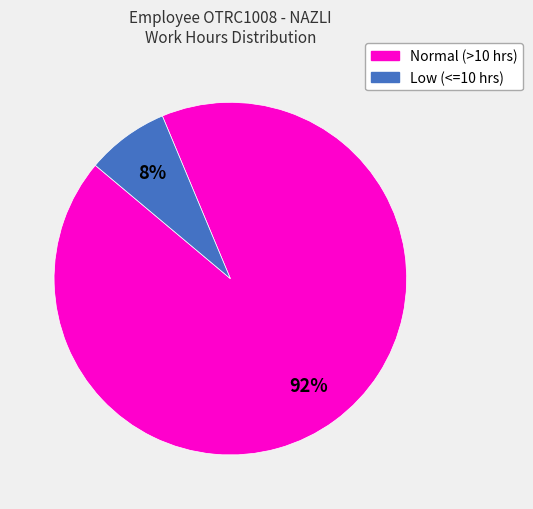

Count the number of slices in the pie.

2